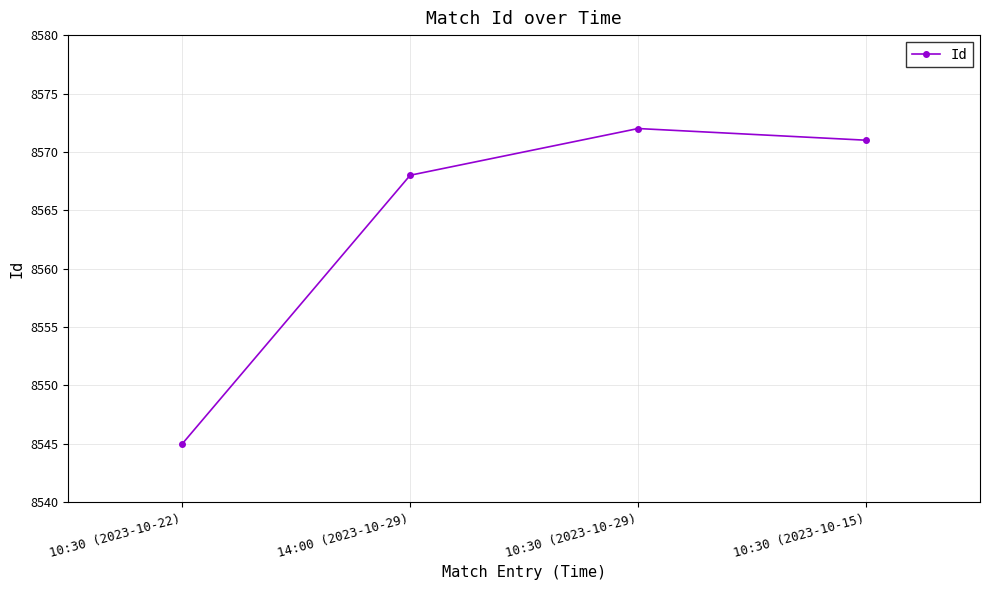

How many interior local peaks (higher than both neighbors) does the data have?

1